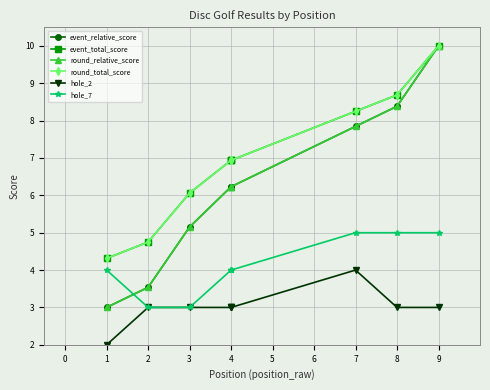

What is the difference between the round_total_score values at 8 and 2?

3.9